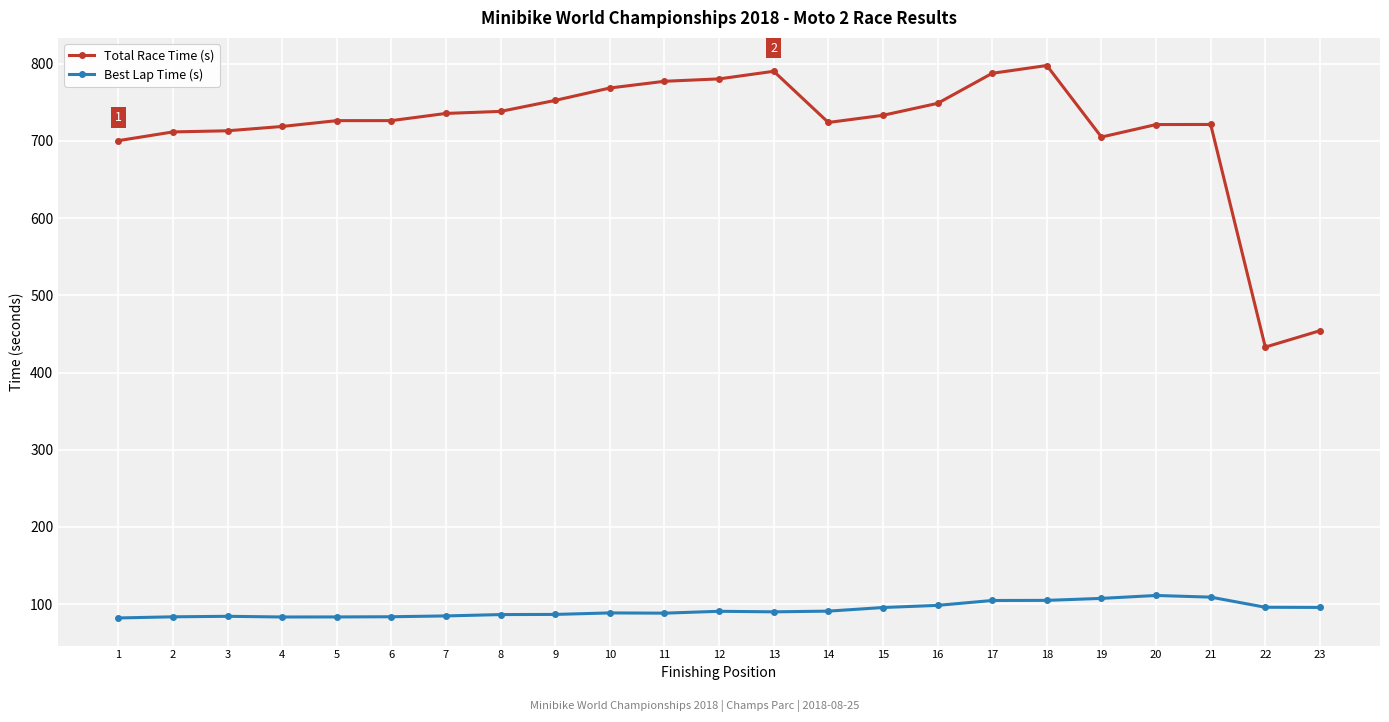

The Best Lap Time (s) series shows 90.7 at 12. True or false?

True